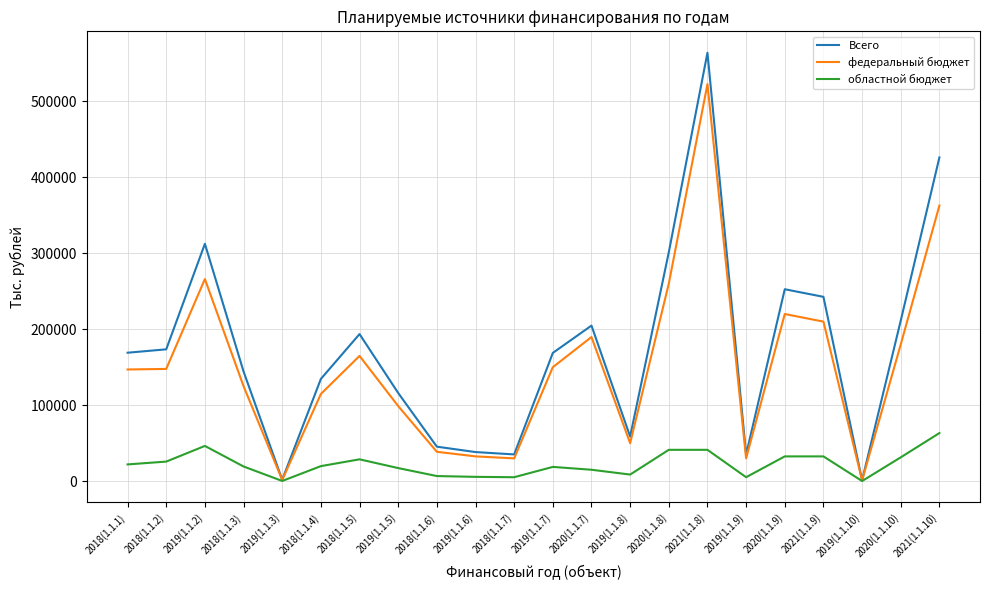

Between 2019(1.1.2) and 2019(1.1.10), which series saw the biggest shift?

Всего